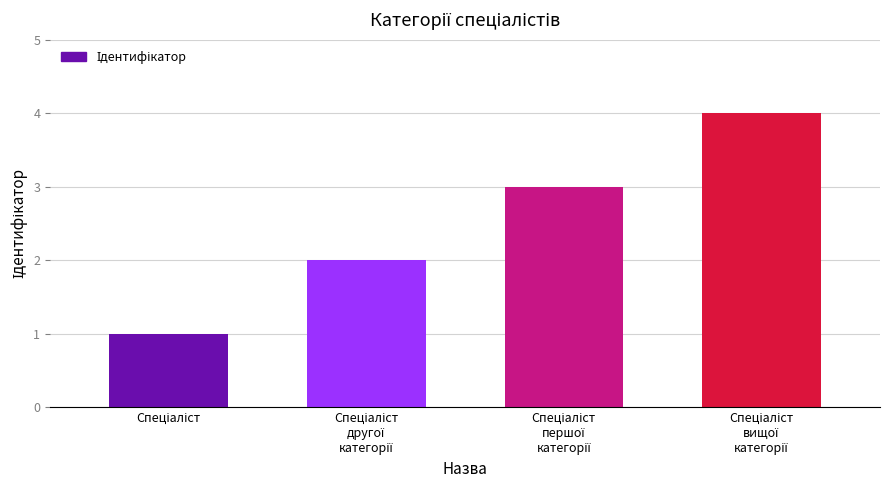

What is the difference between the maximum and minimum values?

3